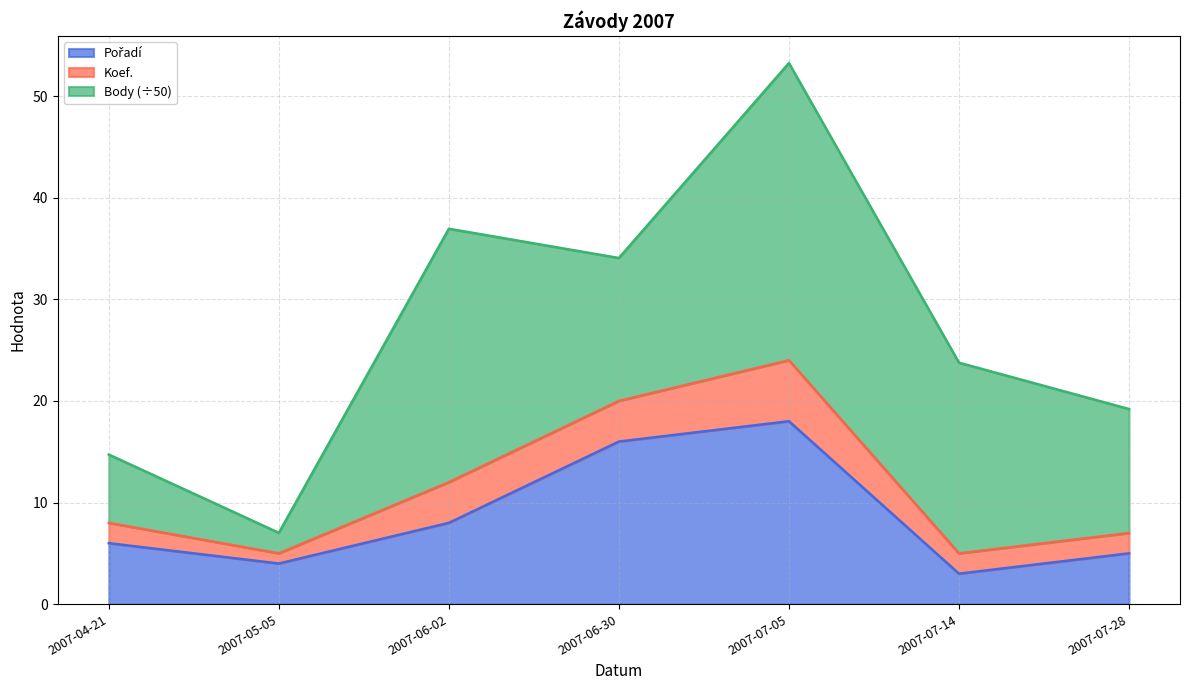

What is the total value across all series at 2007-06-02?

36.9